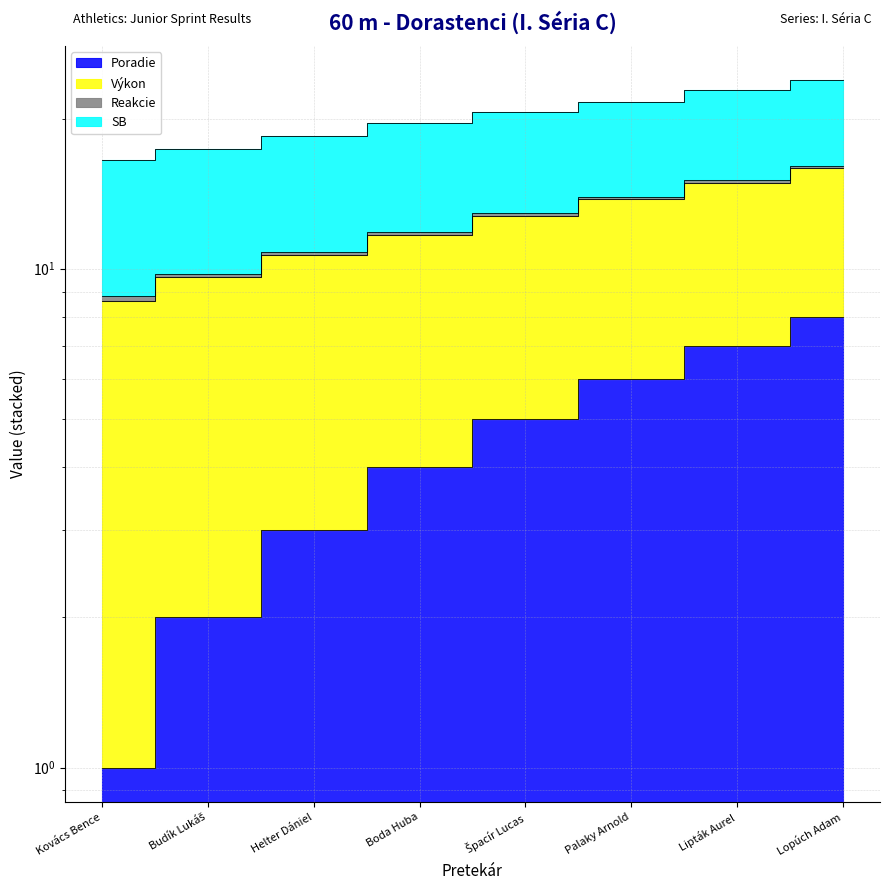

At how many categories does at least one series exceed 20?

4